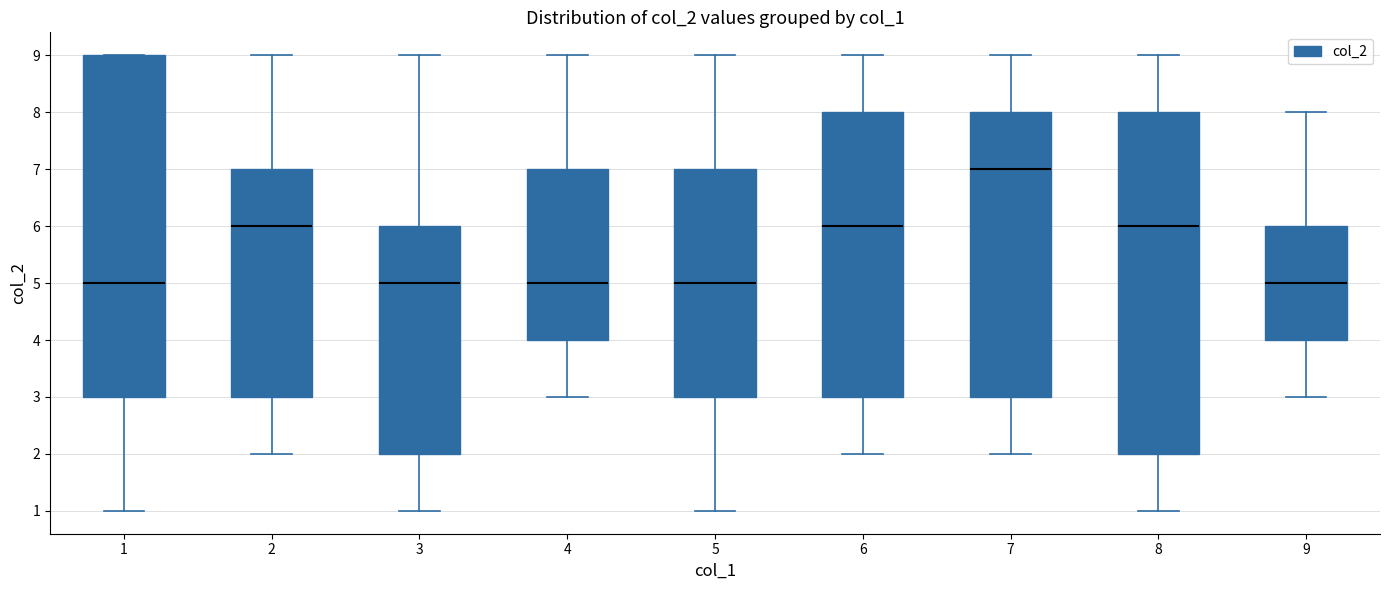

Reading left to right, transcribe this box plot: for each box, give where its median line is, the range the box spans, and where its two whiskers end, as read against the y-axis. The values are not printed on the chart, so give them approximately, as read against the axis.

1: median 5, box 3 to 9, whiskers 1 to 9
2: median 6, box 3 to 7, whiskers 2 to 9
3: median 5, box 2 to 6, whiskers 1 to 9
4: median 5, box 4 to 7, whiskers 3 to 9
5: median 5, box 3 to 7, whiskers 1 to 9
6: median 6, box 3 to 8, whiskers 2 to 9
7: median 7, box 3 to 8, whiskers 2 to 9
8: median 6, box 2 to 8, whiskers 1 to 9
9: median 5, box 4 to 6, whiskers 3 to 8